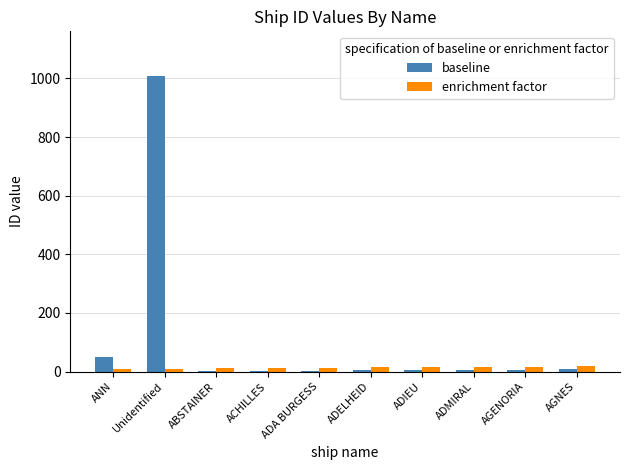

At which label does baseline first exceed 6?

ANN